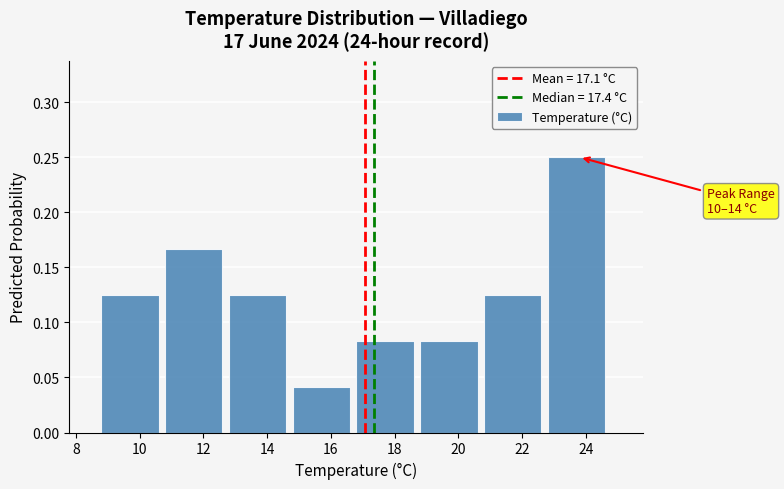

Over which range of the x-axis is the bar tallest?

22.8 to 24.8